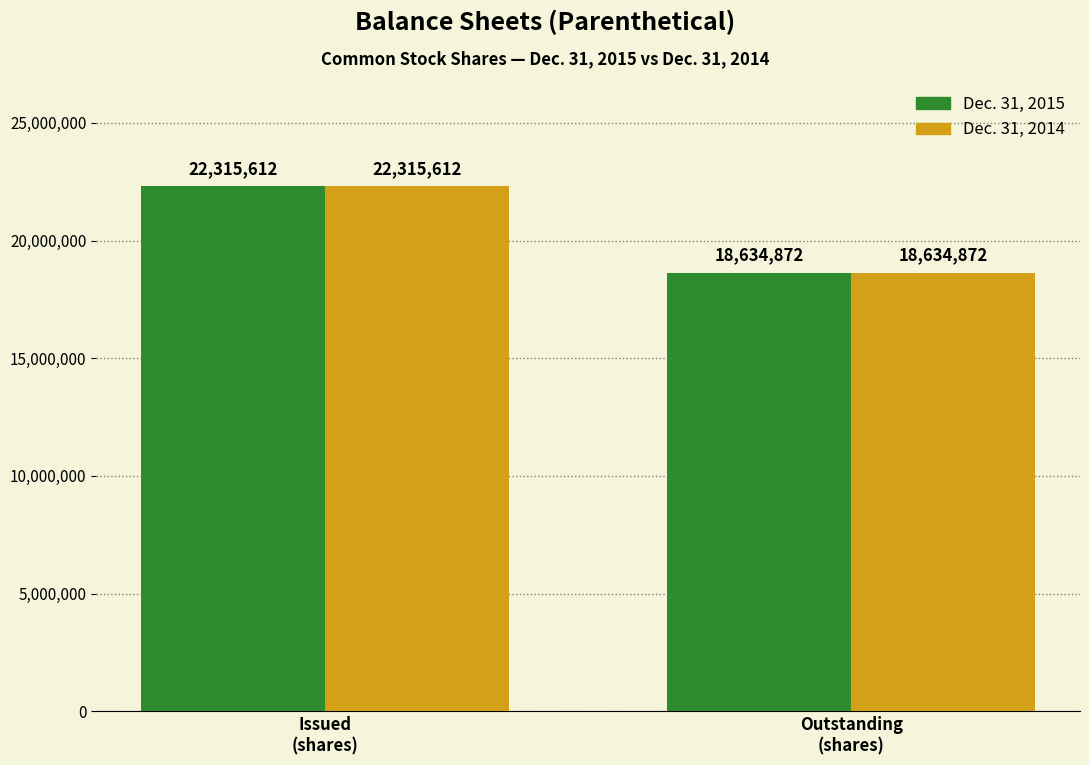

What is the maximum value shown in the chart?

22315612